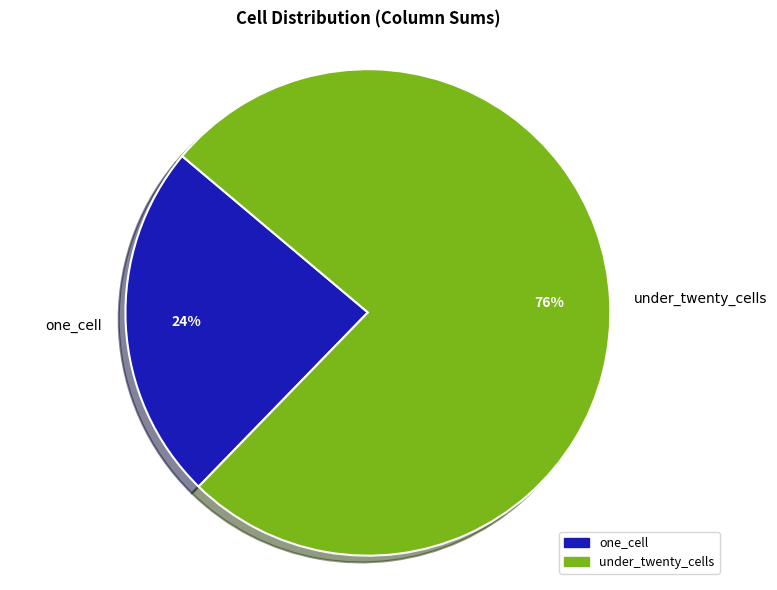

To the nearest percent, what portion does under_twenty_cells represent?

76%